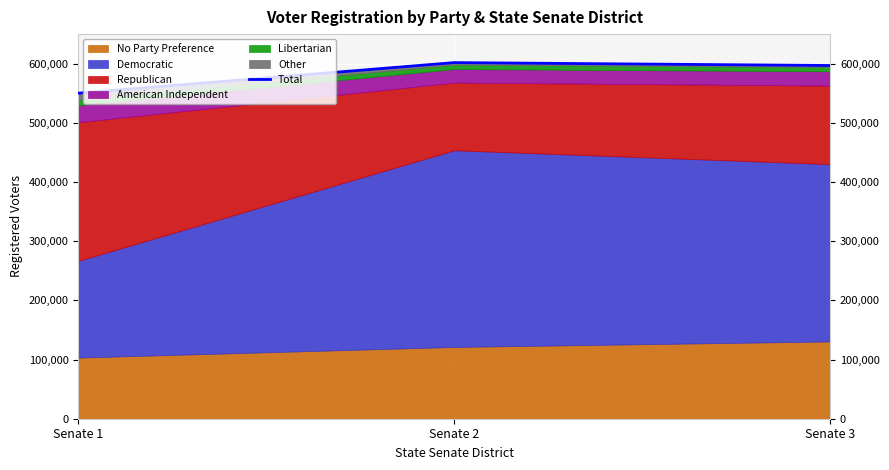

Reading left to right, extract all data points from this chart.

550562	602297	597392